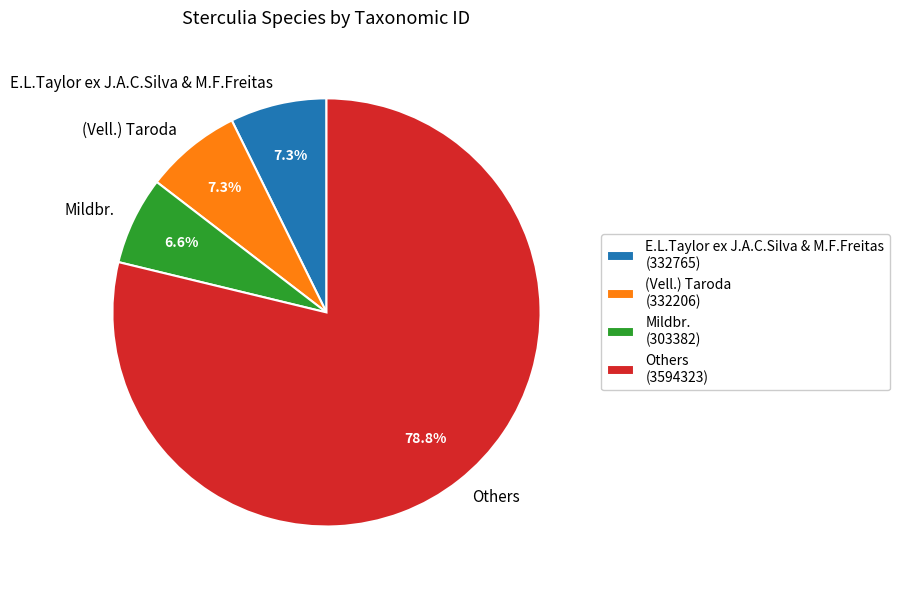

Which has a higher value, Mildbr. or Others?

Others